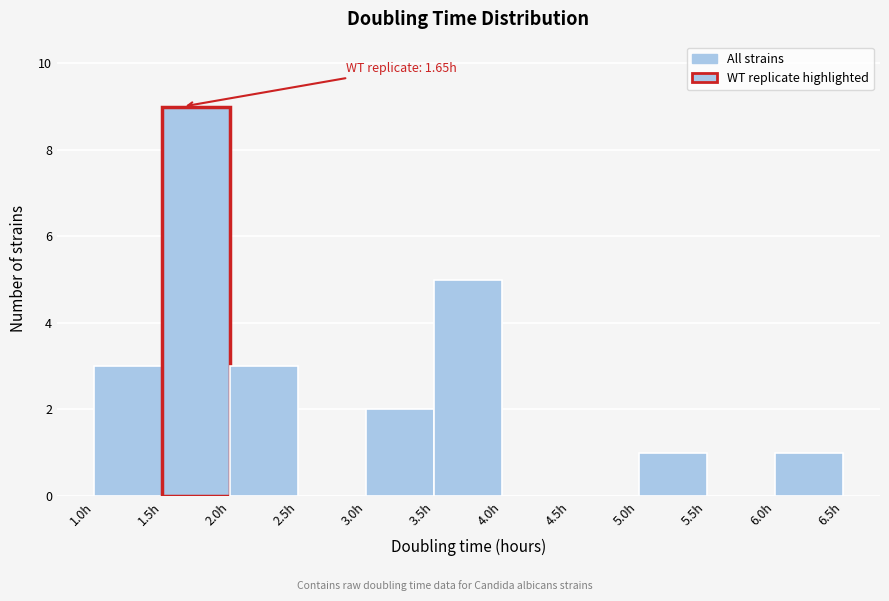

Which range on the x-axis has the tallest bar?

1.5 to 2.0